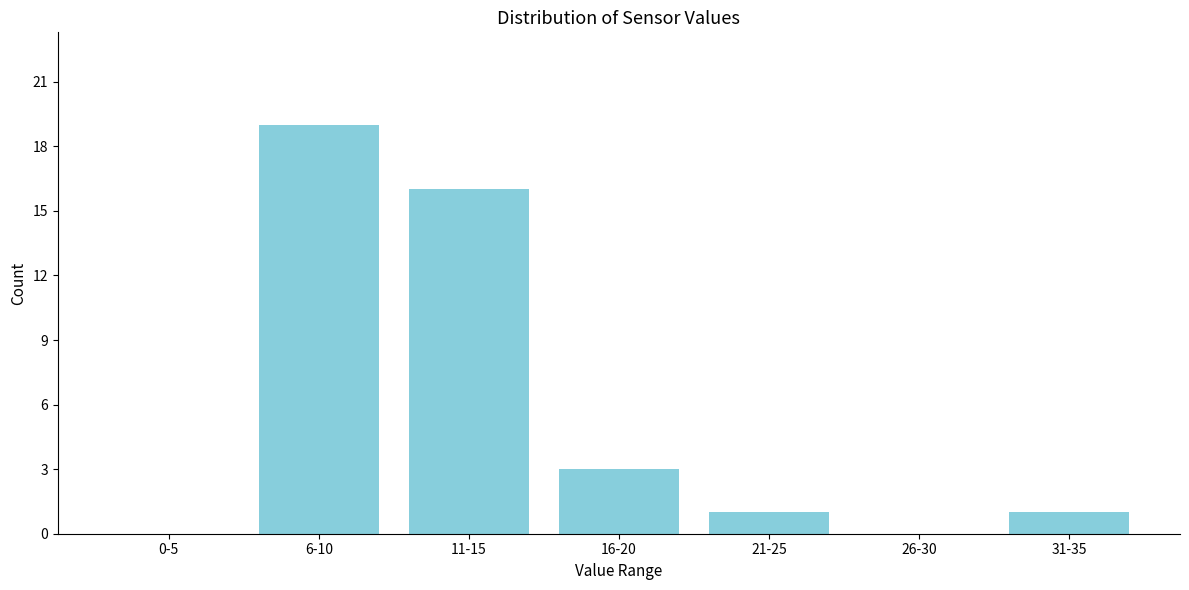

Reading right to left, what are all the values shown in this chart?

31-35=1	26-30=0	21-25=1	16-20=3	11-15=16	6-10=19	0-5=0